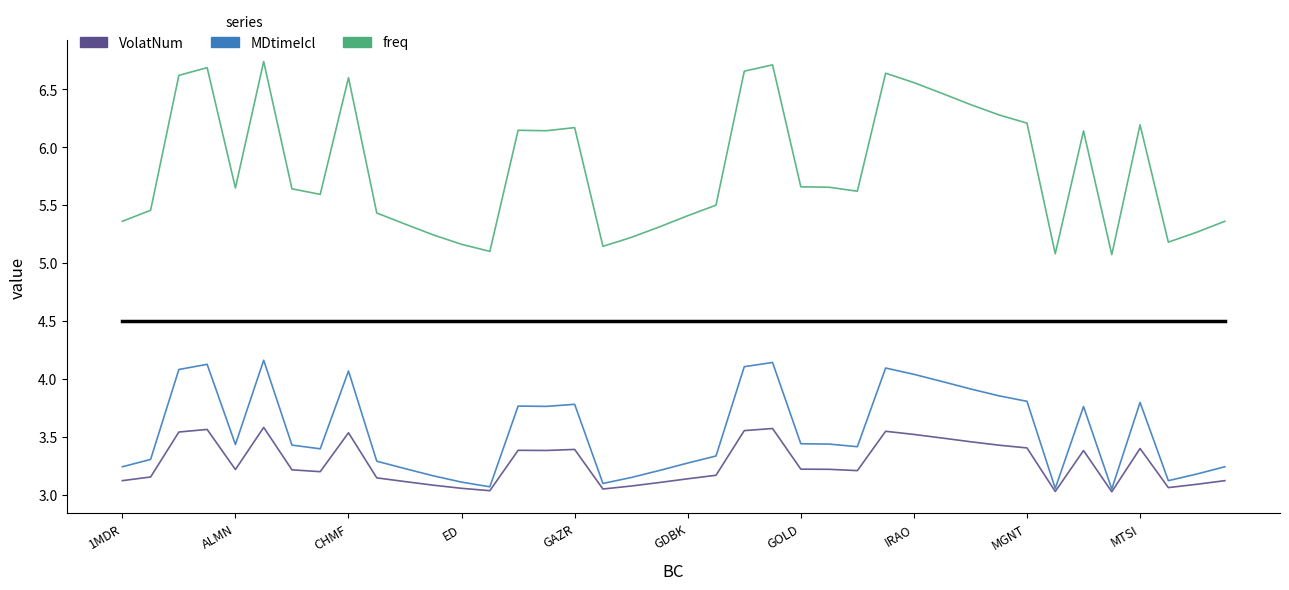

Rank the series by their maximum value, from highest to lowest.

freq, MDtimeIcl, VolatNum